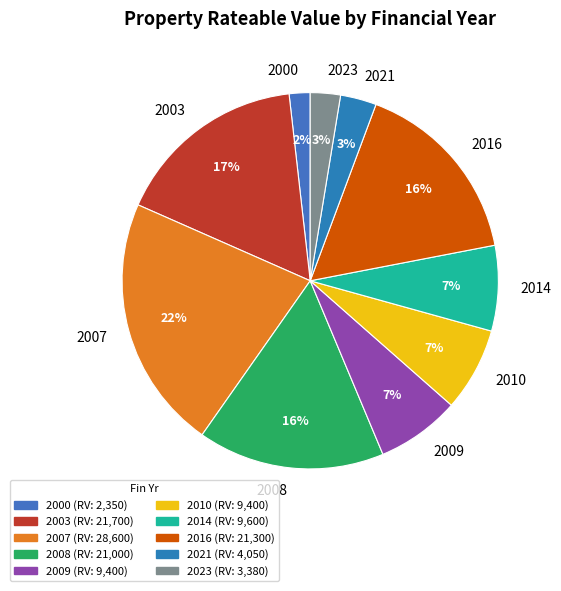

Approximately how many times larger is the value at 2007 compared to 2003?

1.3